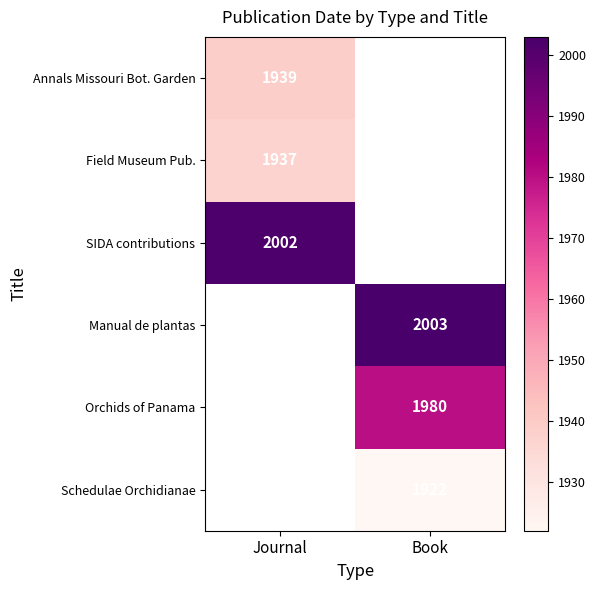

True or false: Field Museum Pub. has a value of 3448 at Journal.

False